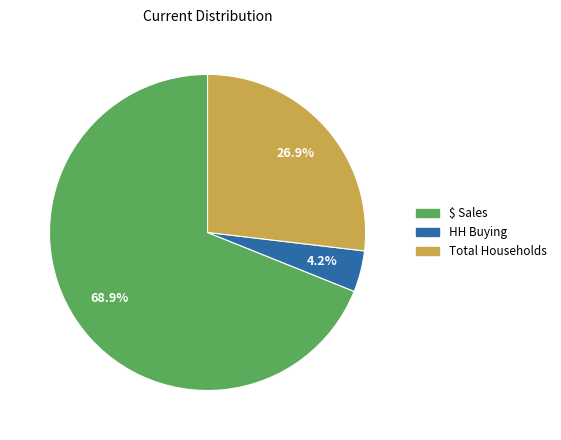

The HH Buying slice represents 10% of the pie. True or false?

False